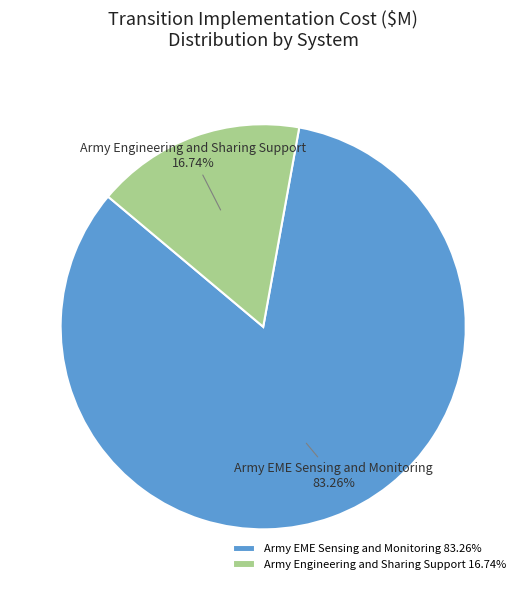

Is it true that Army Engineering and Sharing Support is 23% of the pie?

False